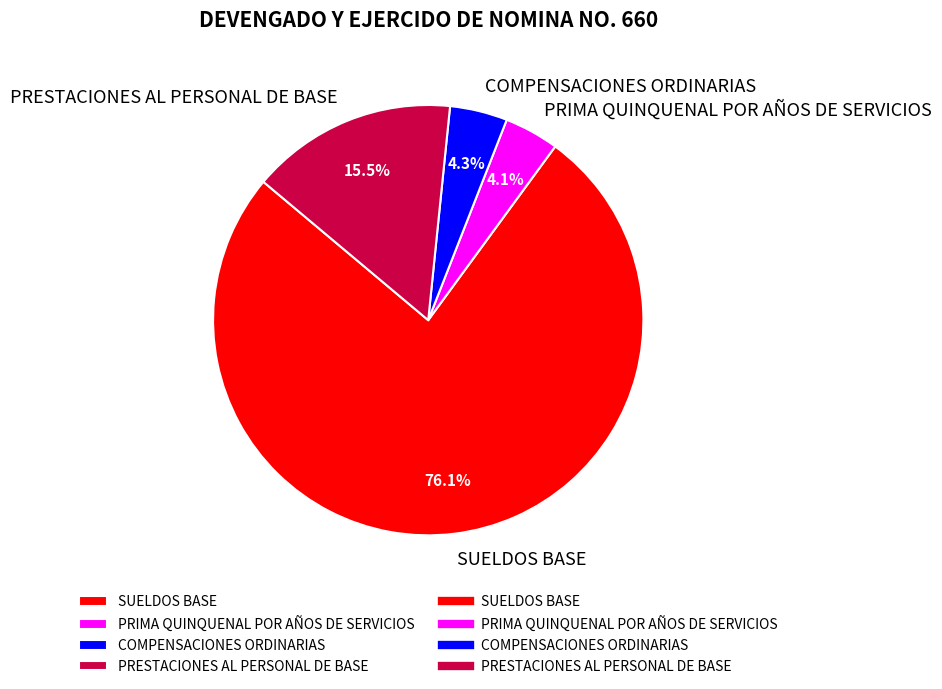

To the nearest percent, what is the average slice percentage?

25%